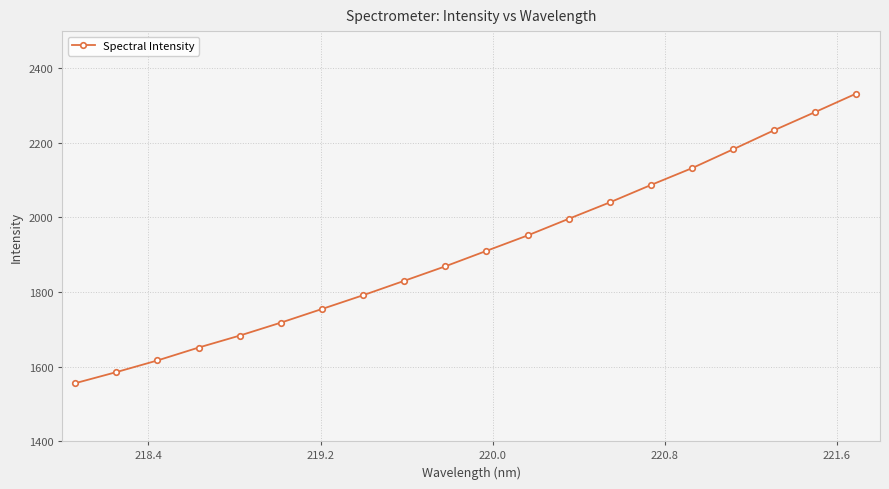

True or false: there are more than 2 points higher than both neighbors.

False